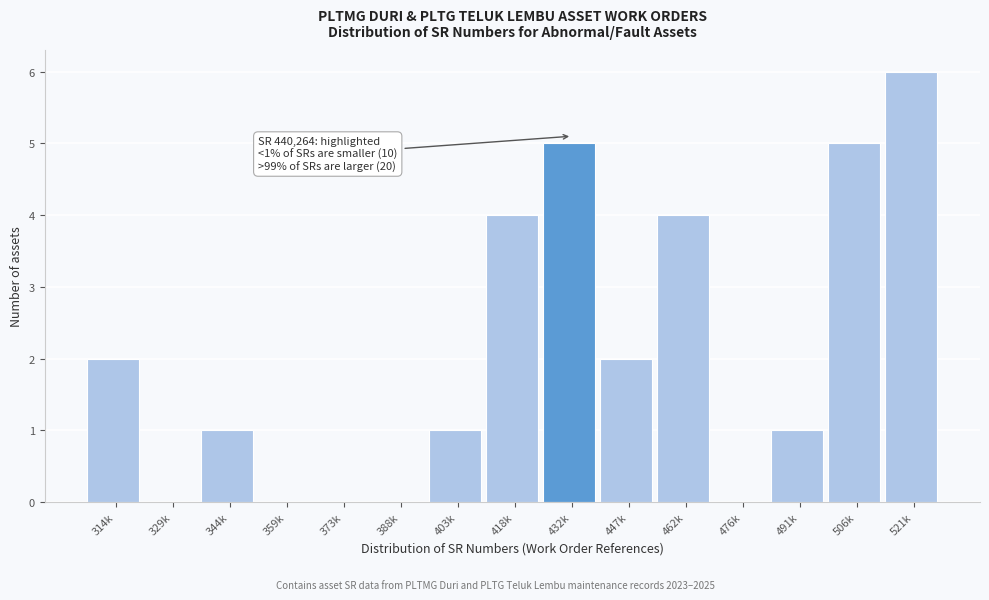

Reading left to right, list all the values displayed in this chart.

314k=2	329k=0	344k=1	359k=0	373k=0	388k=0	403k=1	418k=4	432k=5	447k=2	462k=4	476k=0	491k=1	506k=5	521k=6